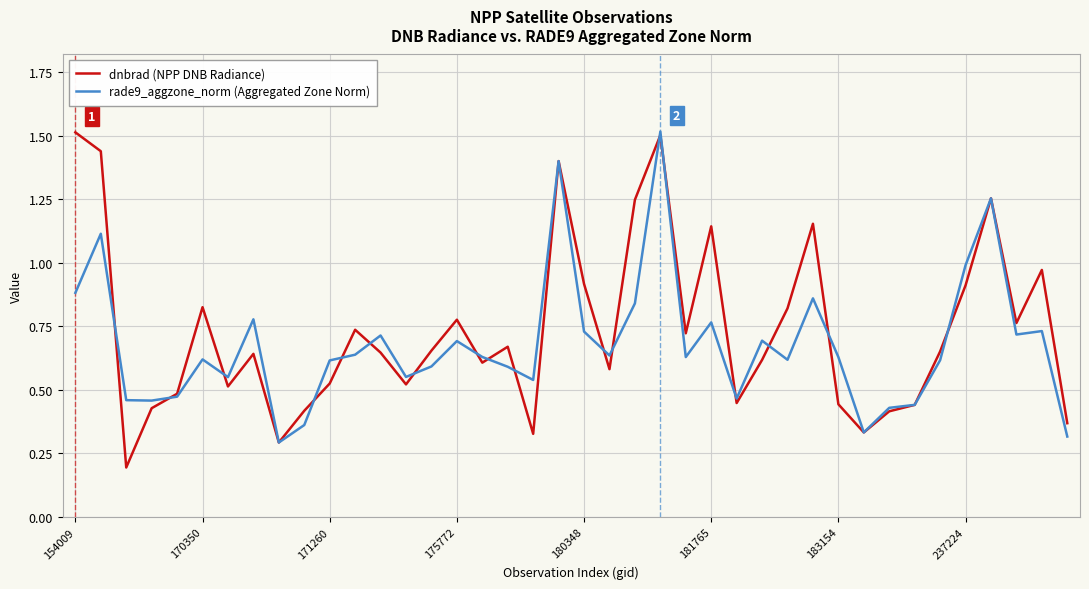

Which series has the widest spread of values?

dnbrad (NPP DNB Radiance)